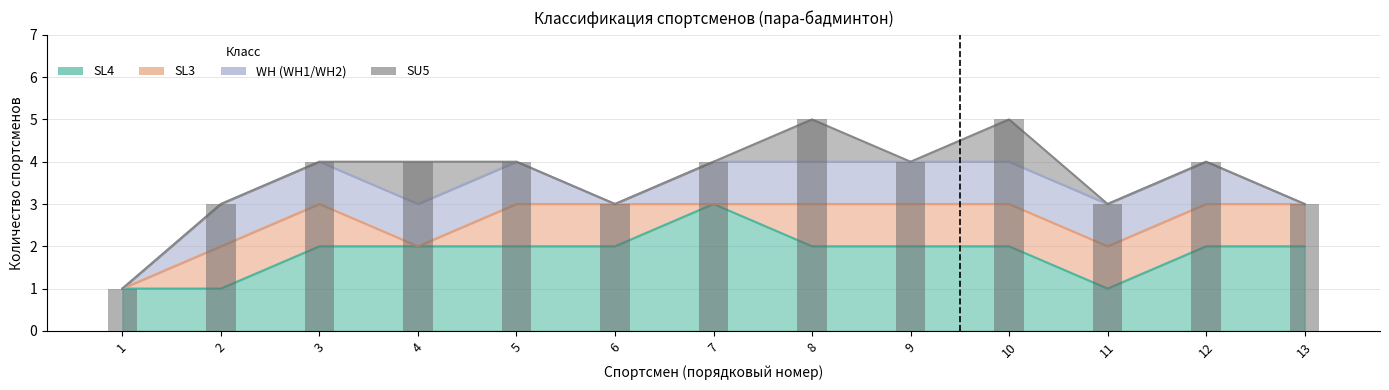

Reading right to left, extract all data points from this chart.

SL3: 1	1	1	1	1	1	0	1	1	0	1	1	0
SL4: 2	2	1	2	2	2	3	2	2	2	2	1	1
WH: 0	1	1	1	1	1	1	0	1	1	1	1	0
SU5: 0	0	0	1	0	1	0	0	0	1	0	0	0